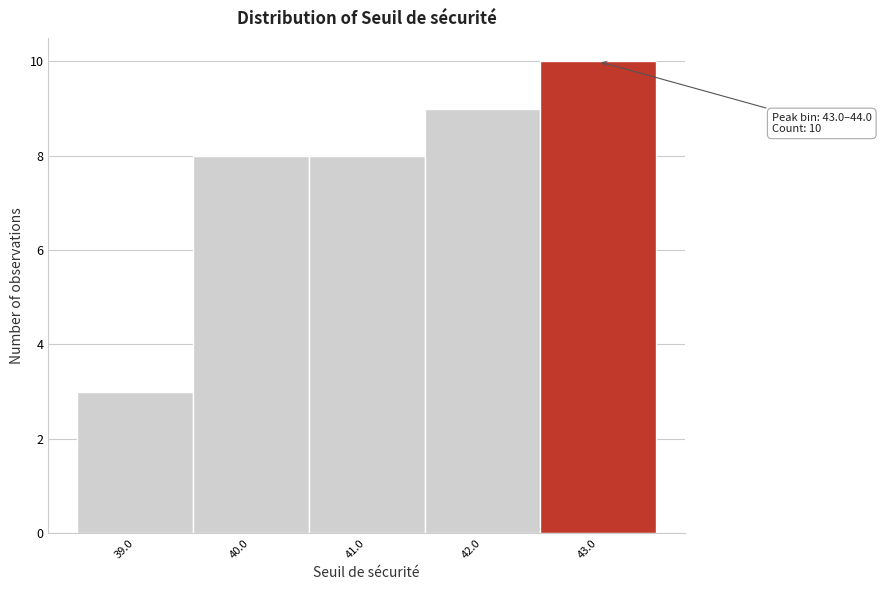

Reading left to right, list all the values displayed in this chart.

39.0=3	40.0=8	41.0=8	42.0=9	43.0=10